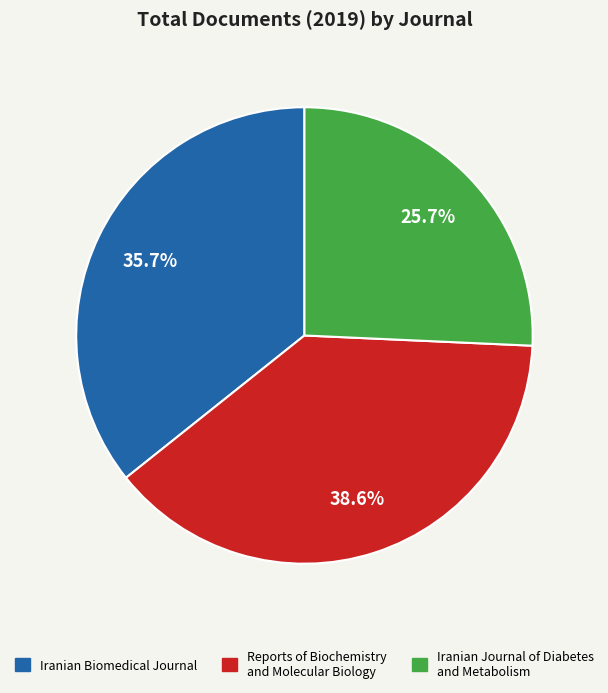

What percentage do Reports of Biochemistry and Molecular Biology and Iranian Biomedical Journal together represent?

74.3%